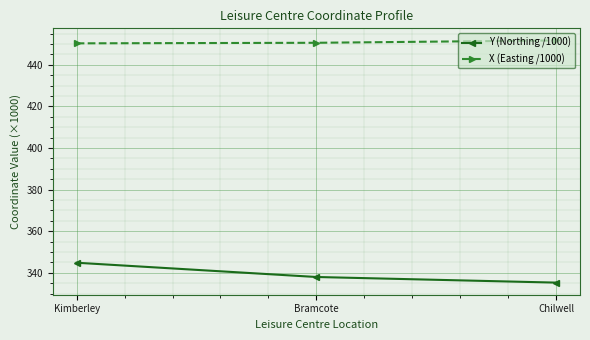

What is the maximum value for Y (Northing /1000)?

344.9